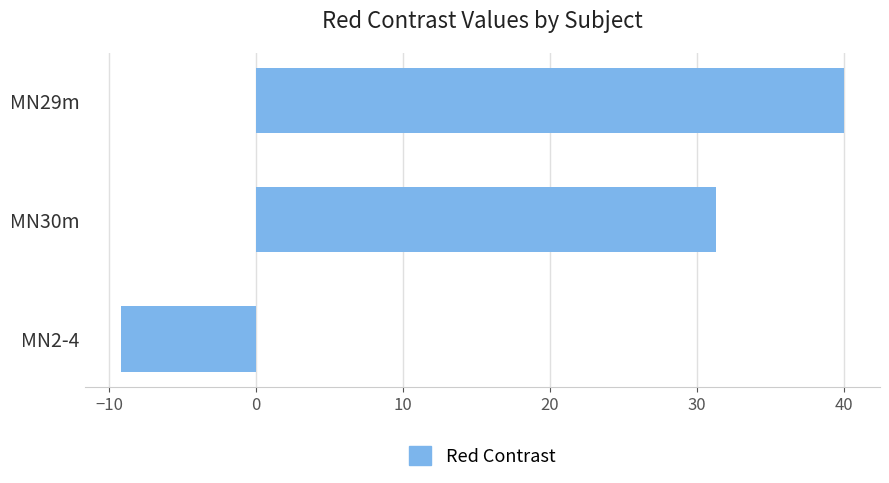

What is the average value?

20.7